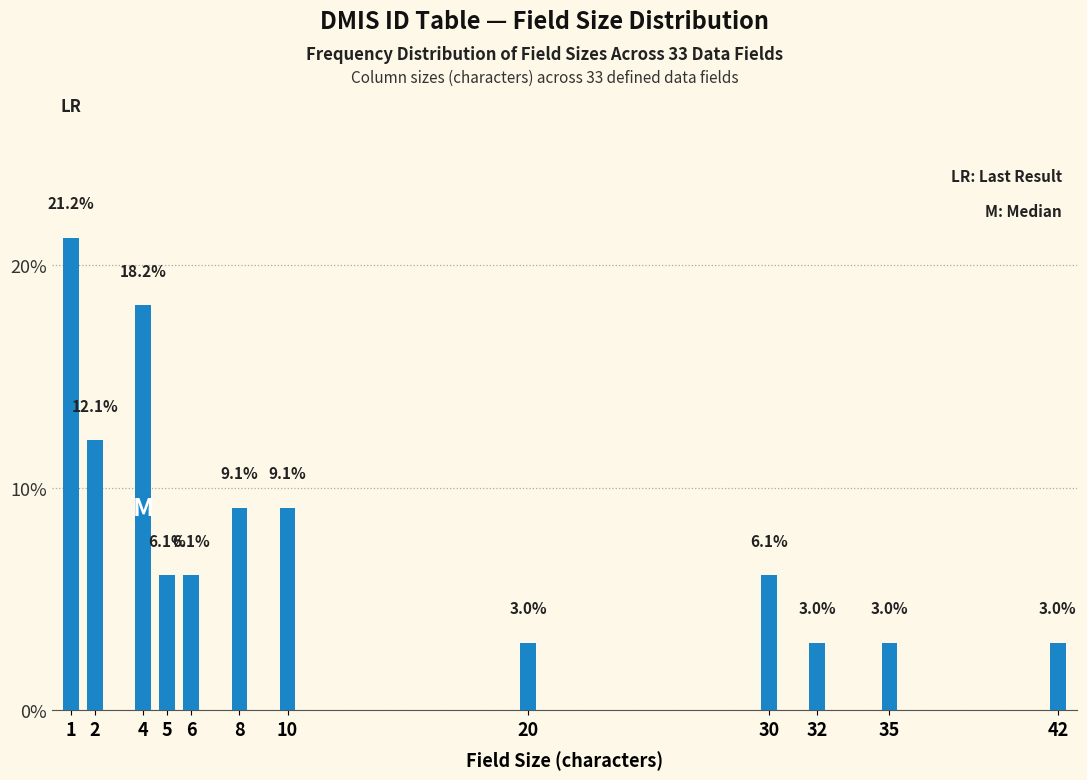

Reading left to right, what are all the values shown in this chart?

21.2	12.1	18.2	6.1	6.1	9.1	9.1	3.0	6.1	3.0	3.0	3.0